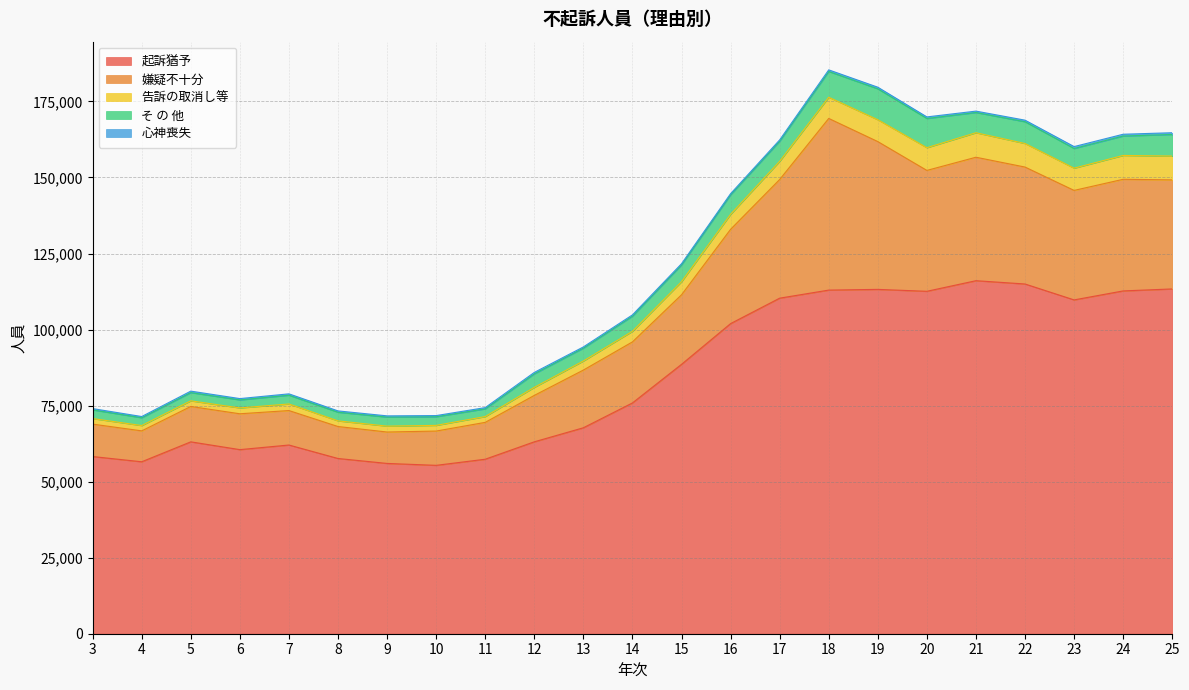

Does the chart display data point markers on the line(s)?

No